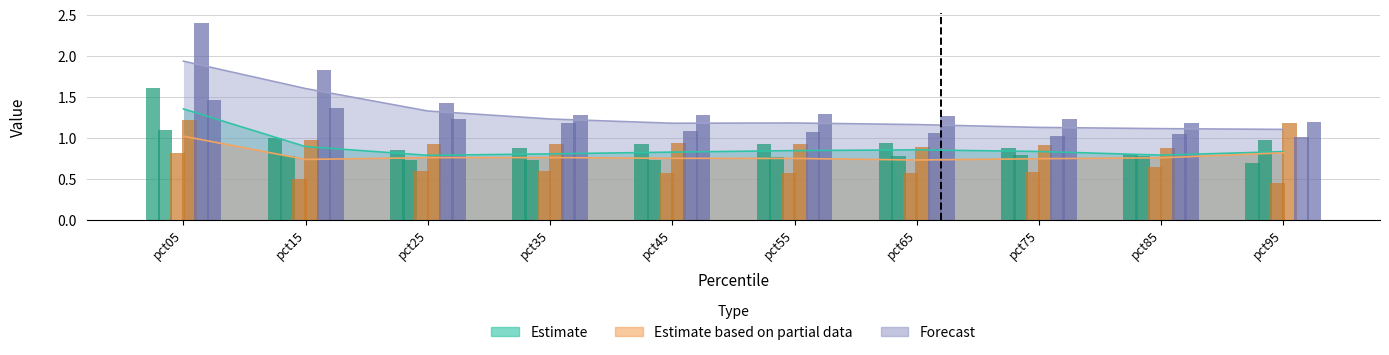

Count the number of categories in the chart.

10